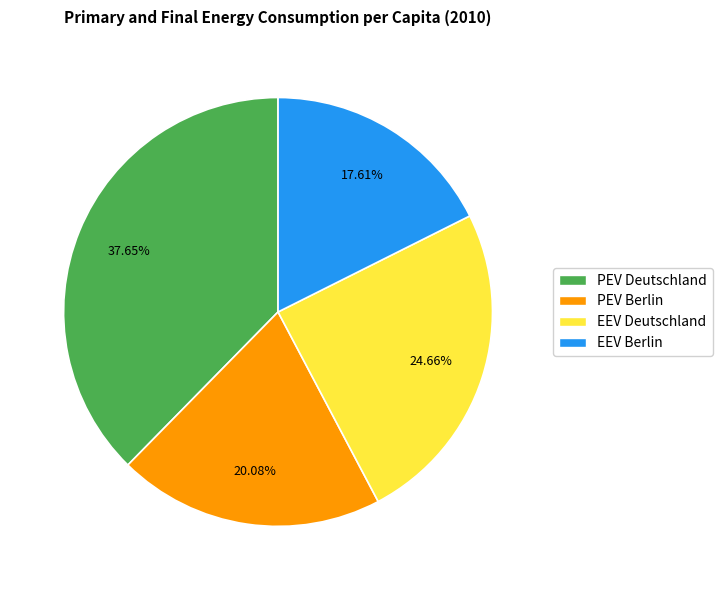

To the nearest percent, what is the difference between the largest and smallest slice percentages?

20%